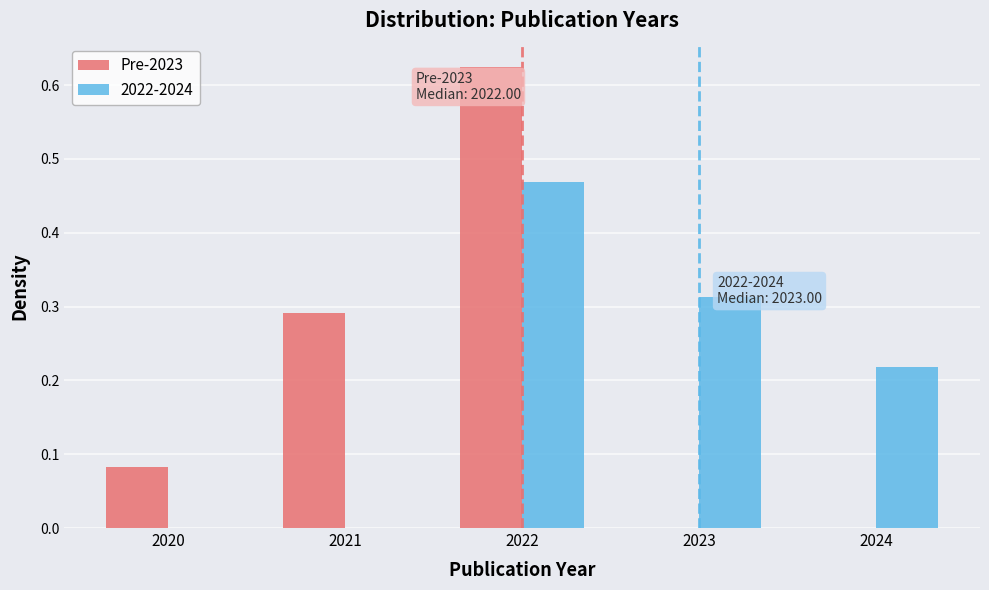

In the Pre-2023 series, which range on the x-axis has the tallest bar?

2021.5 to 2022.5